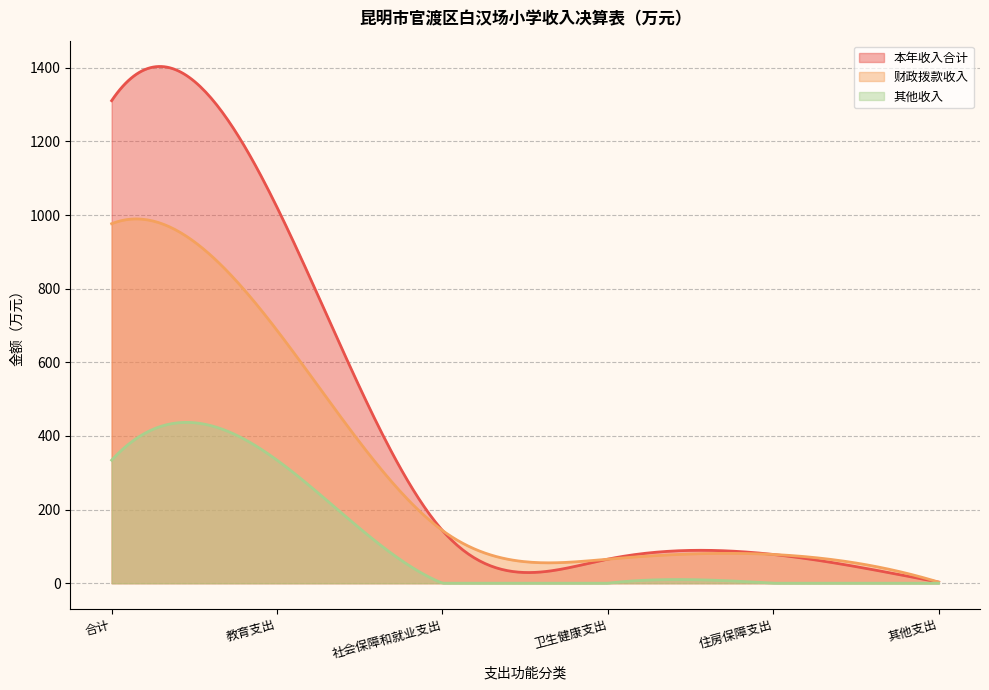

Rank the categories by 财政拨款收入 value from highest to lowest.

合计, 教育支出, 社会保障和就业支出, 住房保障支出, 卫生健康支出, 其他支出